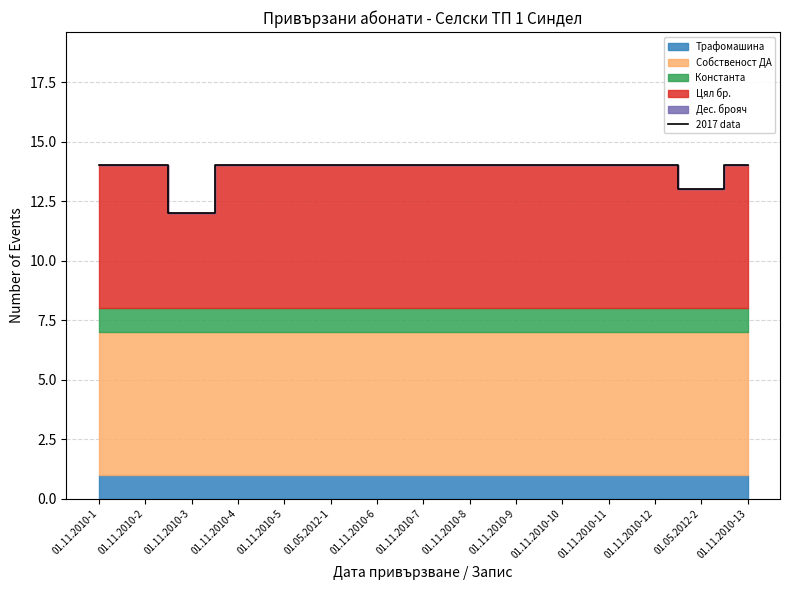

What position from the left is 01.11.2010-1?

1